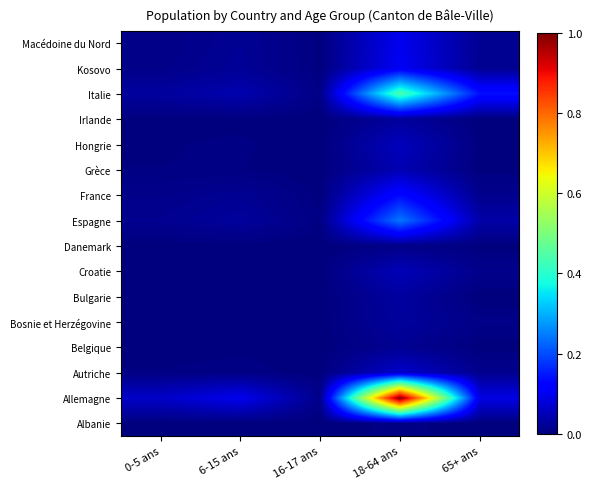

What is the greatest value displayed?

1.0